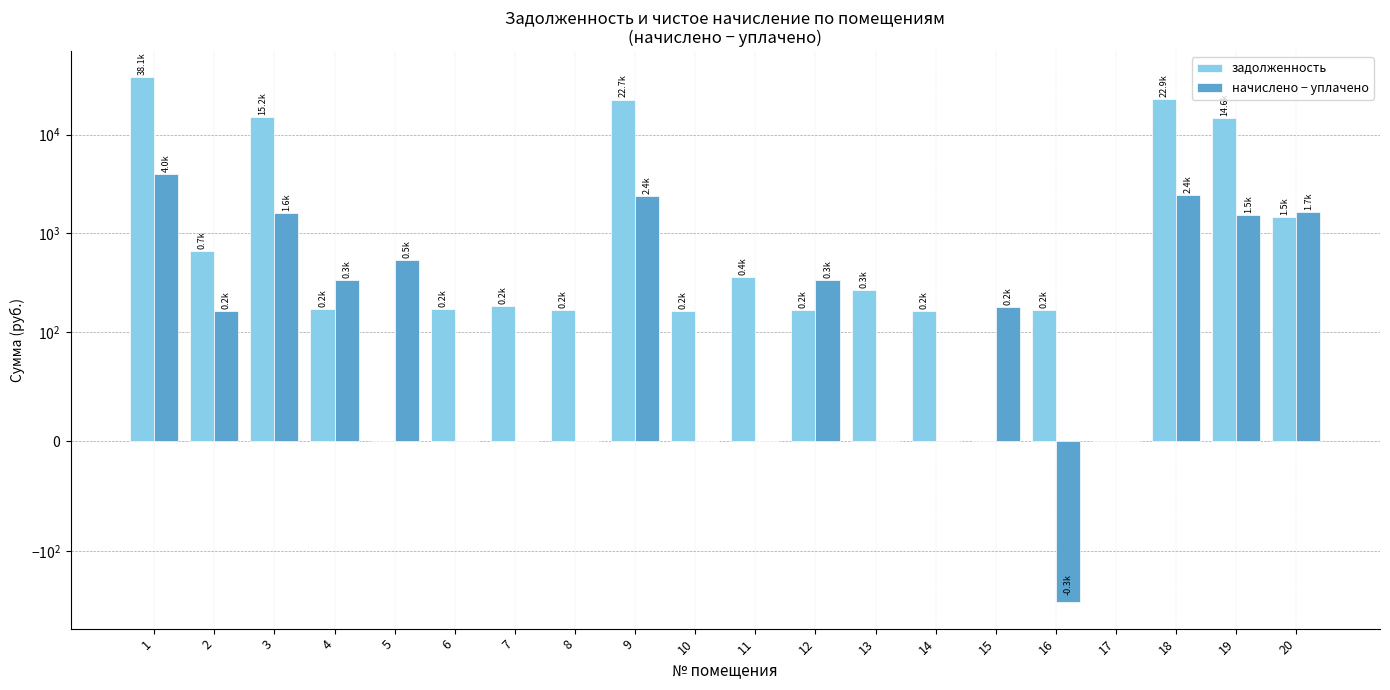

The задолженность series shows 54.5 at 12. True or false?

False